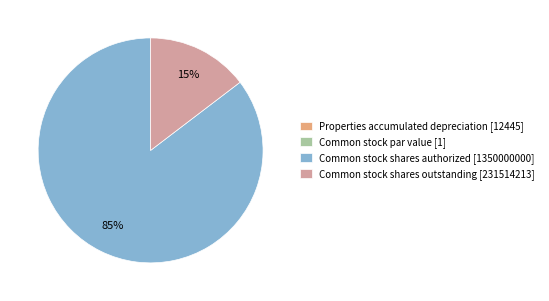

Does Common stock shares authorized [1350000000] account for over 50% of the chart?

Yes